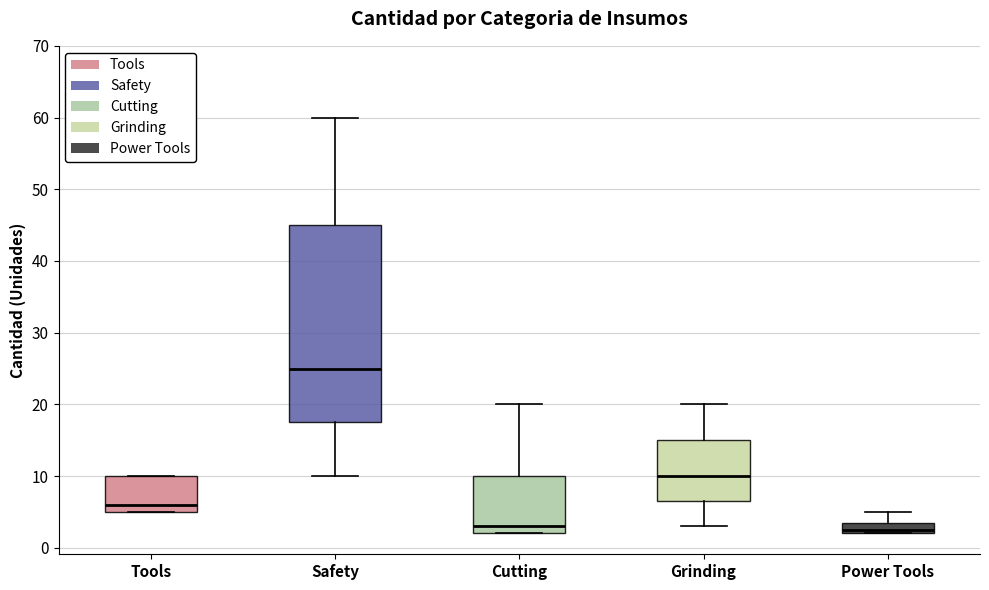

Which box is the tallest, from its lower edge to its upper edge?

Safety